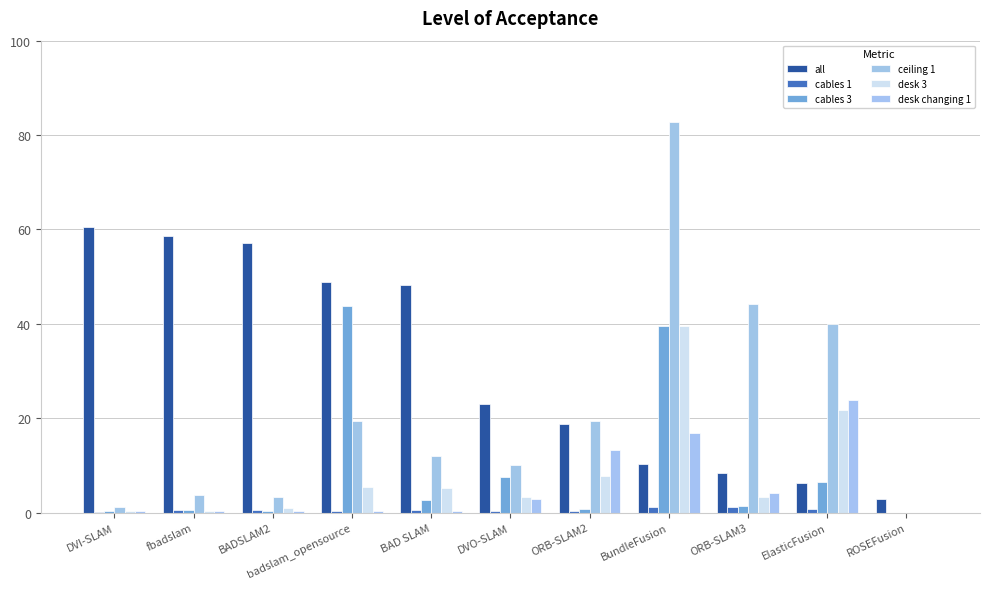

What is the spread (max minus min) of values at badslam_opensource?

48.7